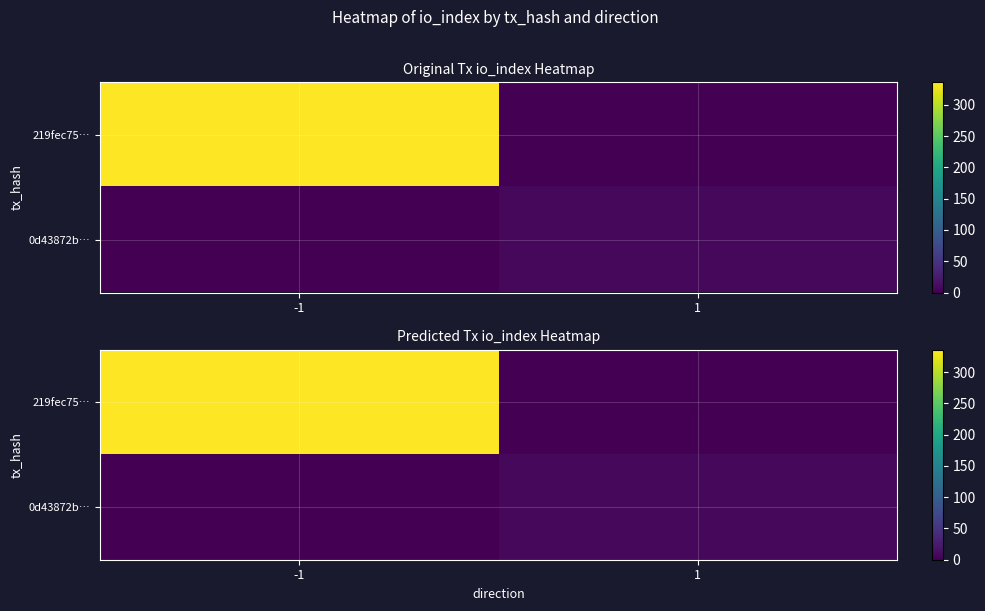

Count the number of data series in this chart.

2